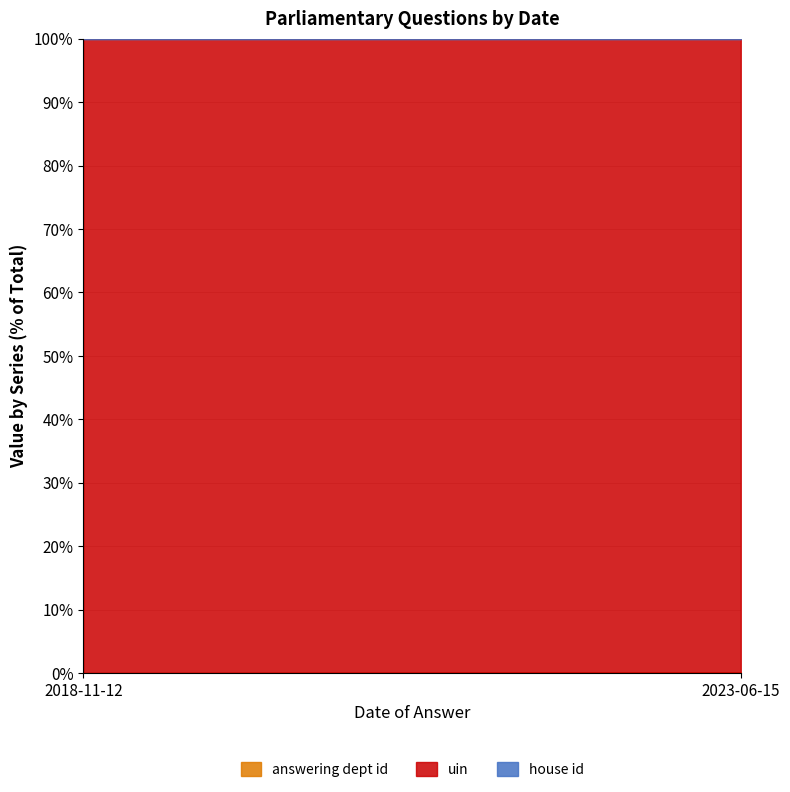

Which label corresponds to the smallest value in the chart?

2018-11-12